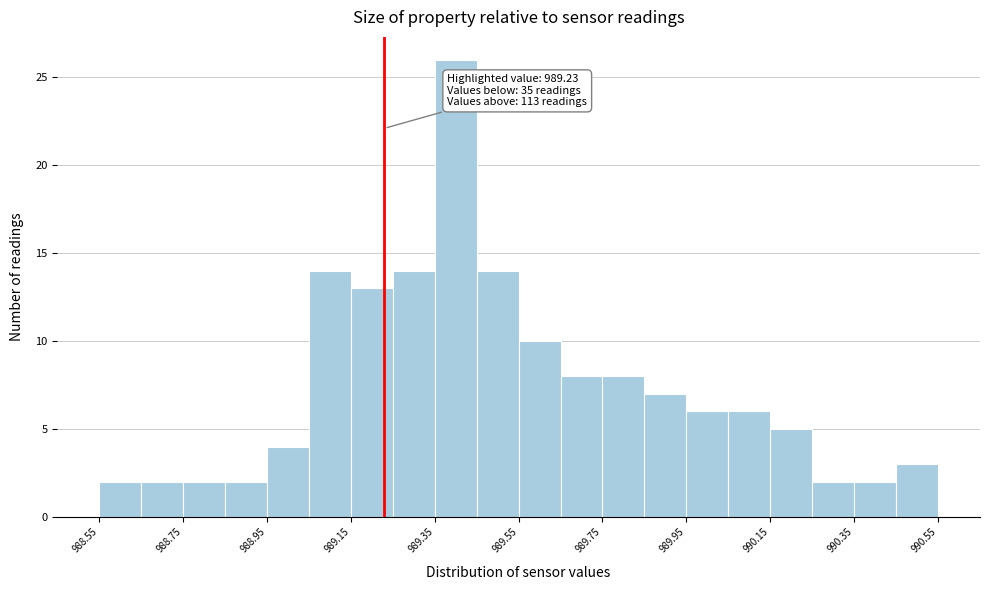

Which range on the x-axis has the tallest bar?

989.35 to 989.45